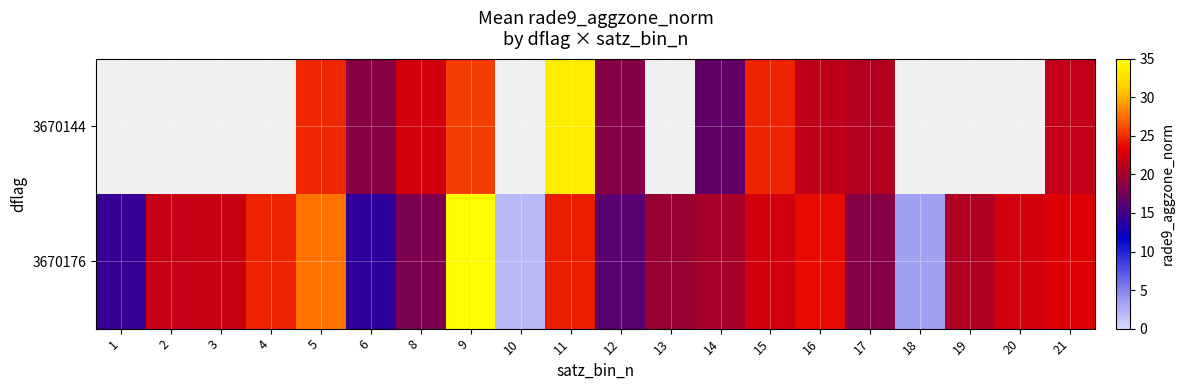

Which series changed the most between 18 and 21?

3670176